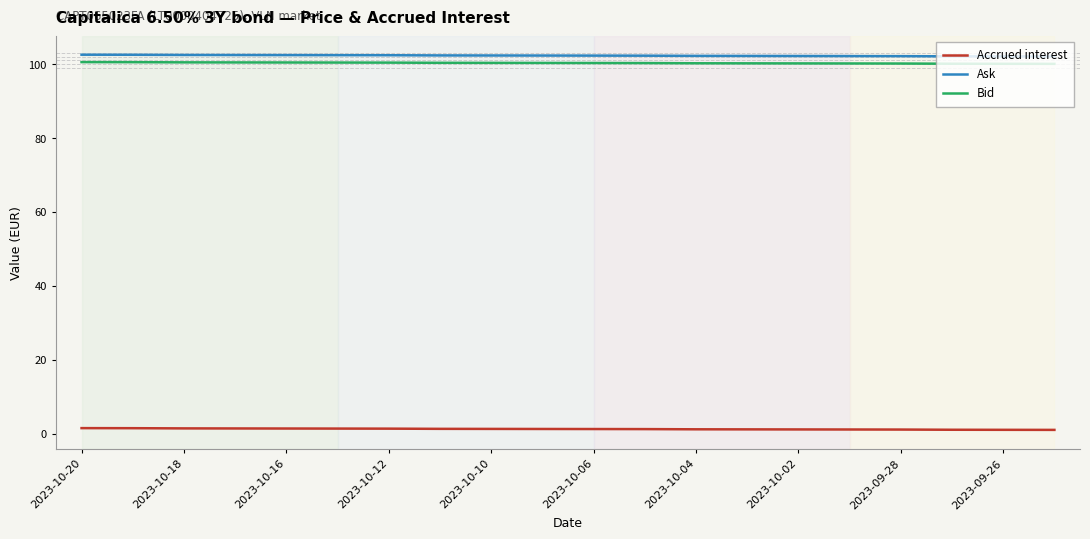

How many distinct data groups are displayed?

3